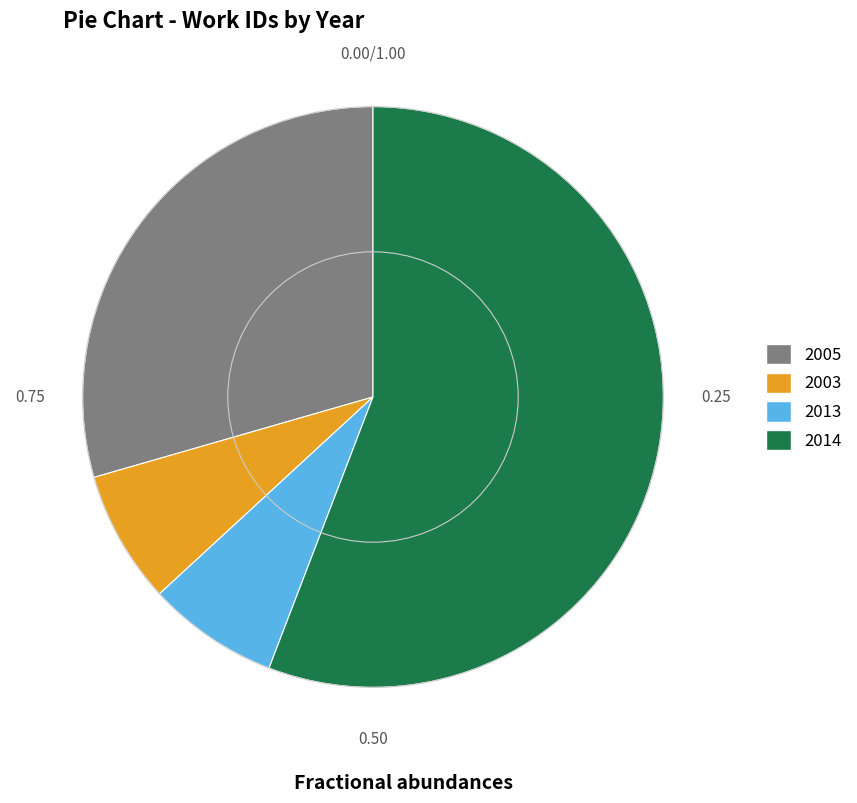

Is there a majority slice in this chart?

Yes